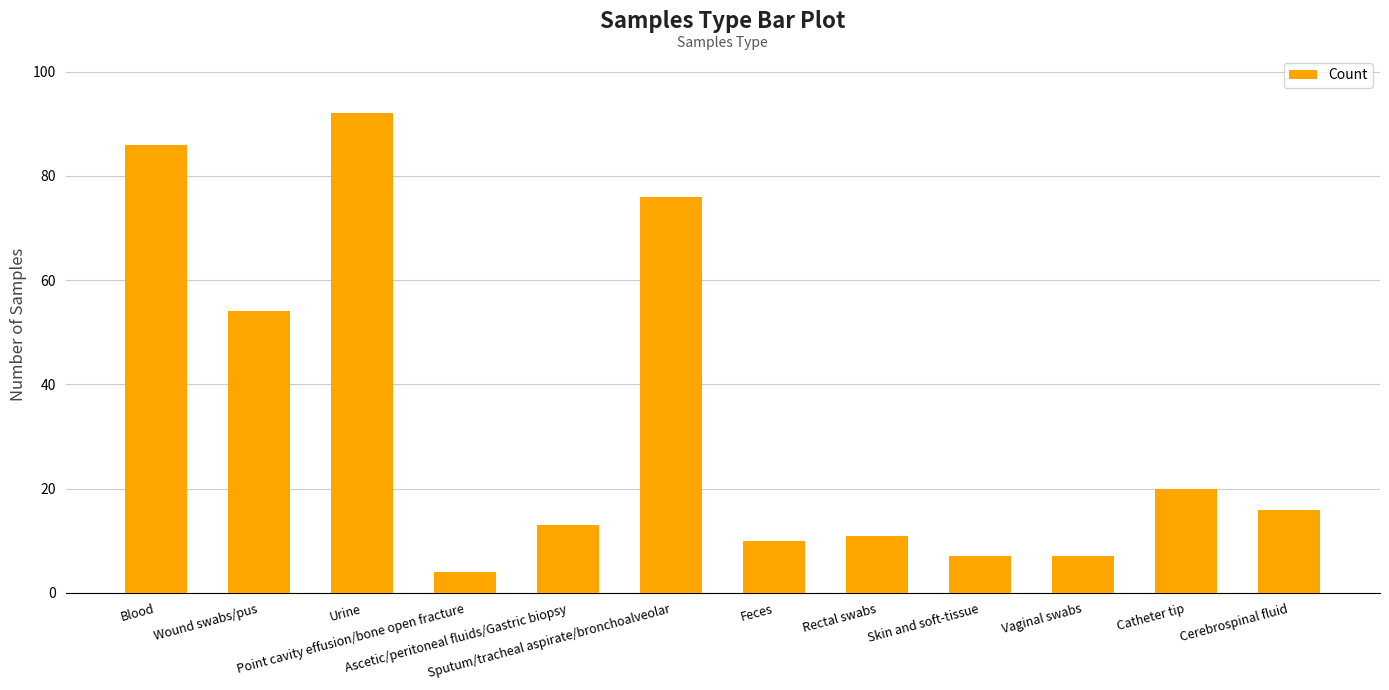

What is the value of the 2nd bar from the left?

54